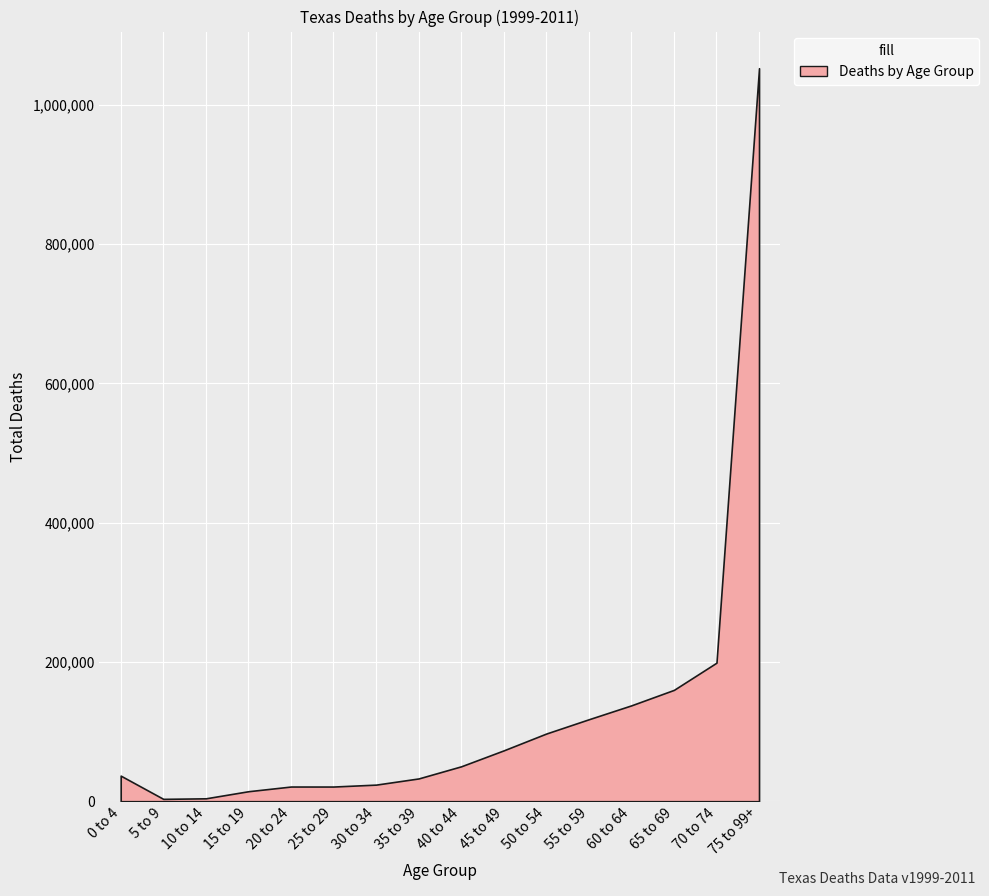

Is it true that the value at 55 to 59 is 117695?

True